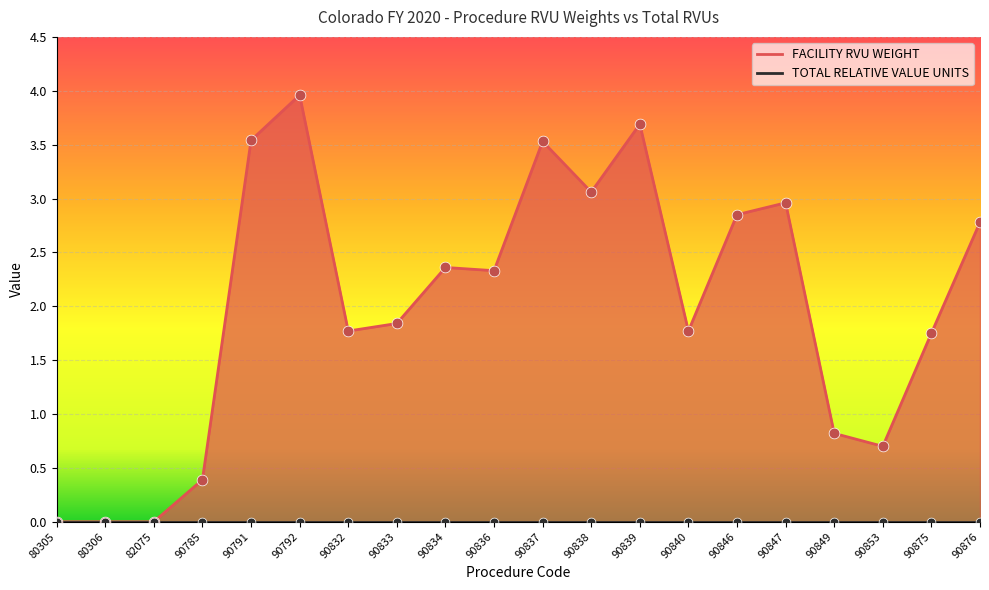

What is the change in value from 90833 to 90875?

-0.1